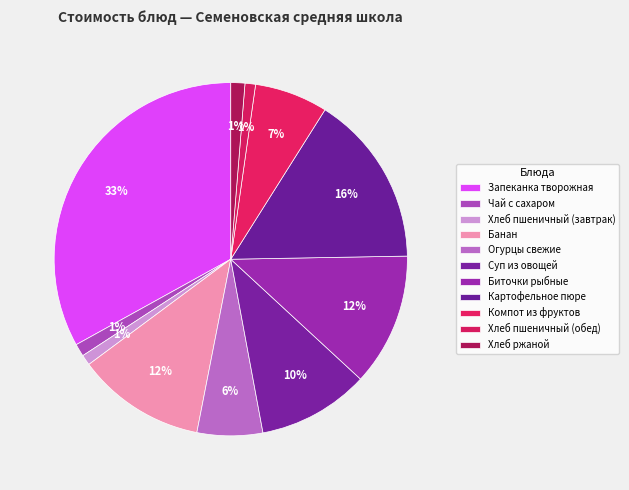

Which category has the biggest portion of the pie?

Запеканка творожная